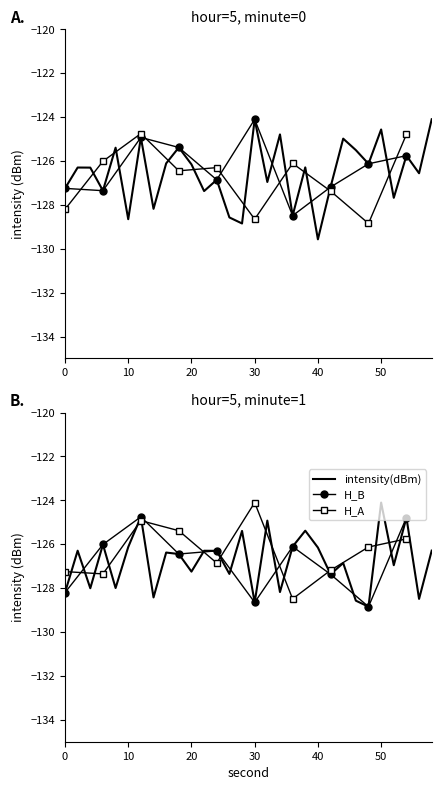

What is the lowest value of the intensity(dBm) series?

-129.6